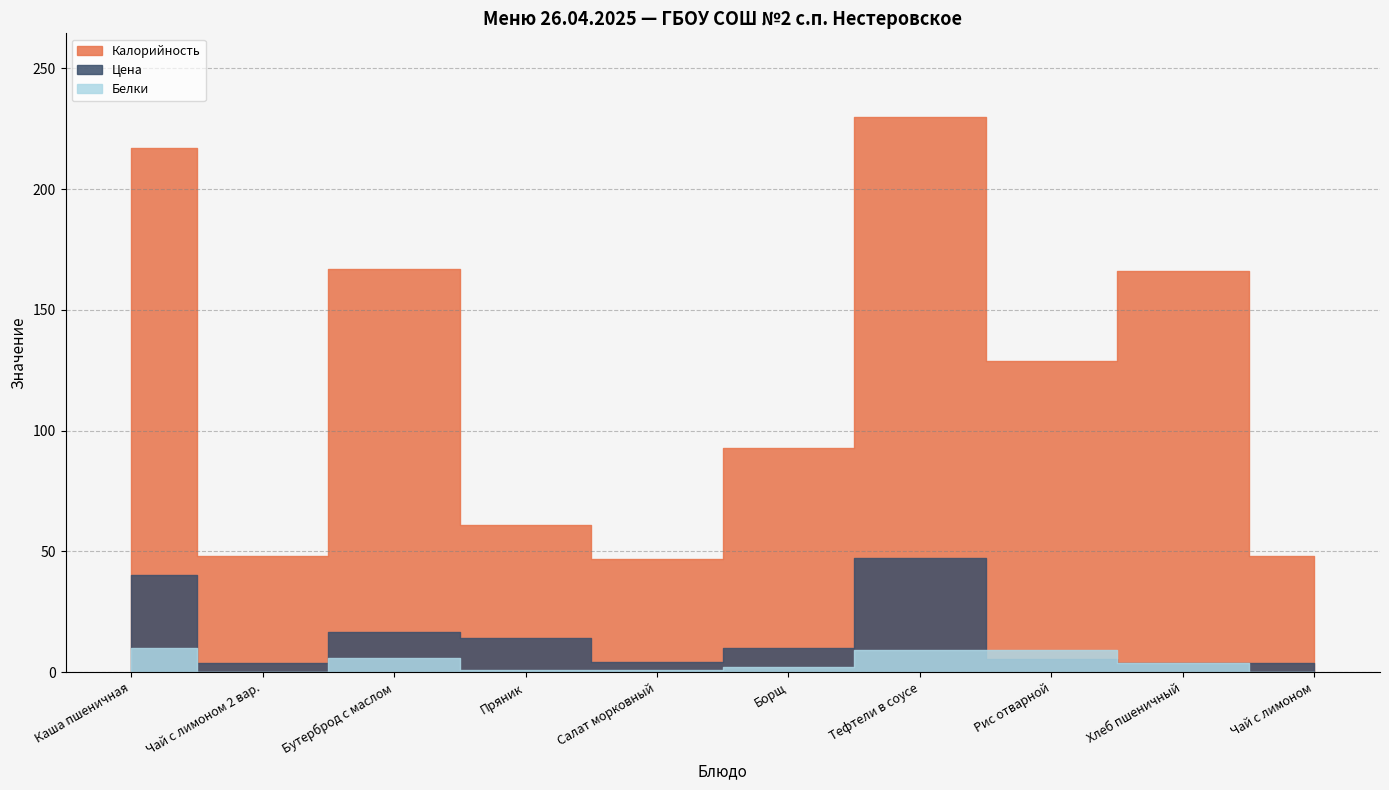

Which series ends up on top after the final intersection of Цена and Белки?

Цена